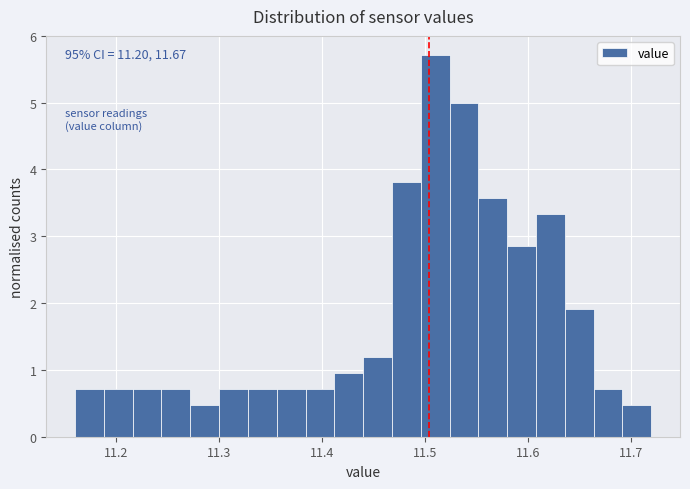

Read against the x-axis, roughly where is the centre of the tallest bar?

11.51